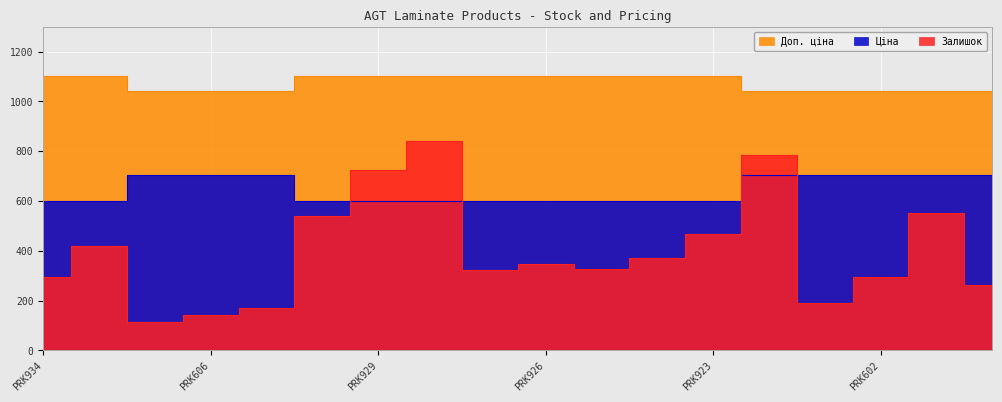

Between PRK925 and PRK924, which series saw the biggest shift?

Залишок